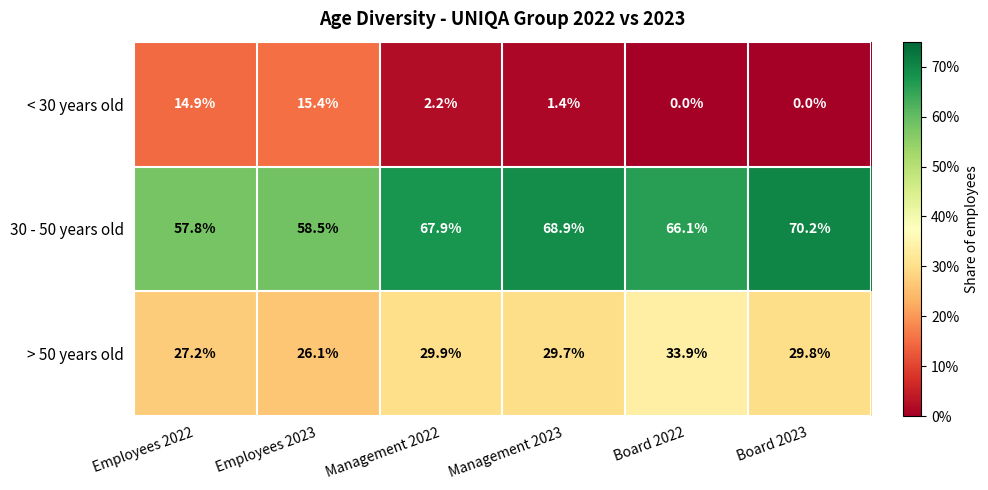

Reading right to left, what are all the values shown in this chart?

< 30 years old: 0.0	0.0	1.4	2.2	15.4	14.9
30 - 50 years old: 70.2	66.1	68.9	67.9	58.5	57.8
> 50 years old: 29.8	33.9	29.7	29.9	26.1	27.2